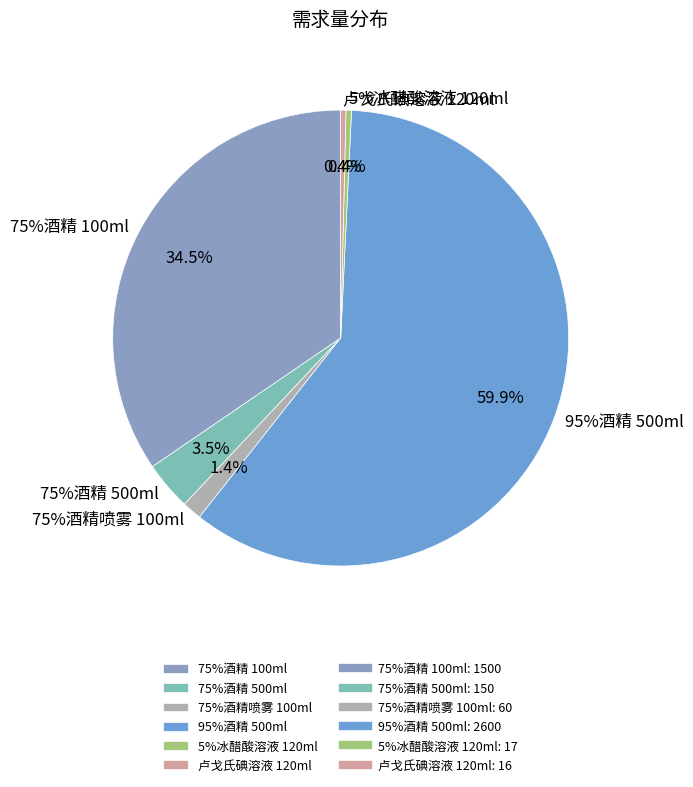

What is the majority slice?

95%酒精 500ml